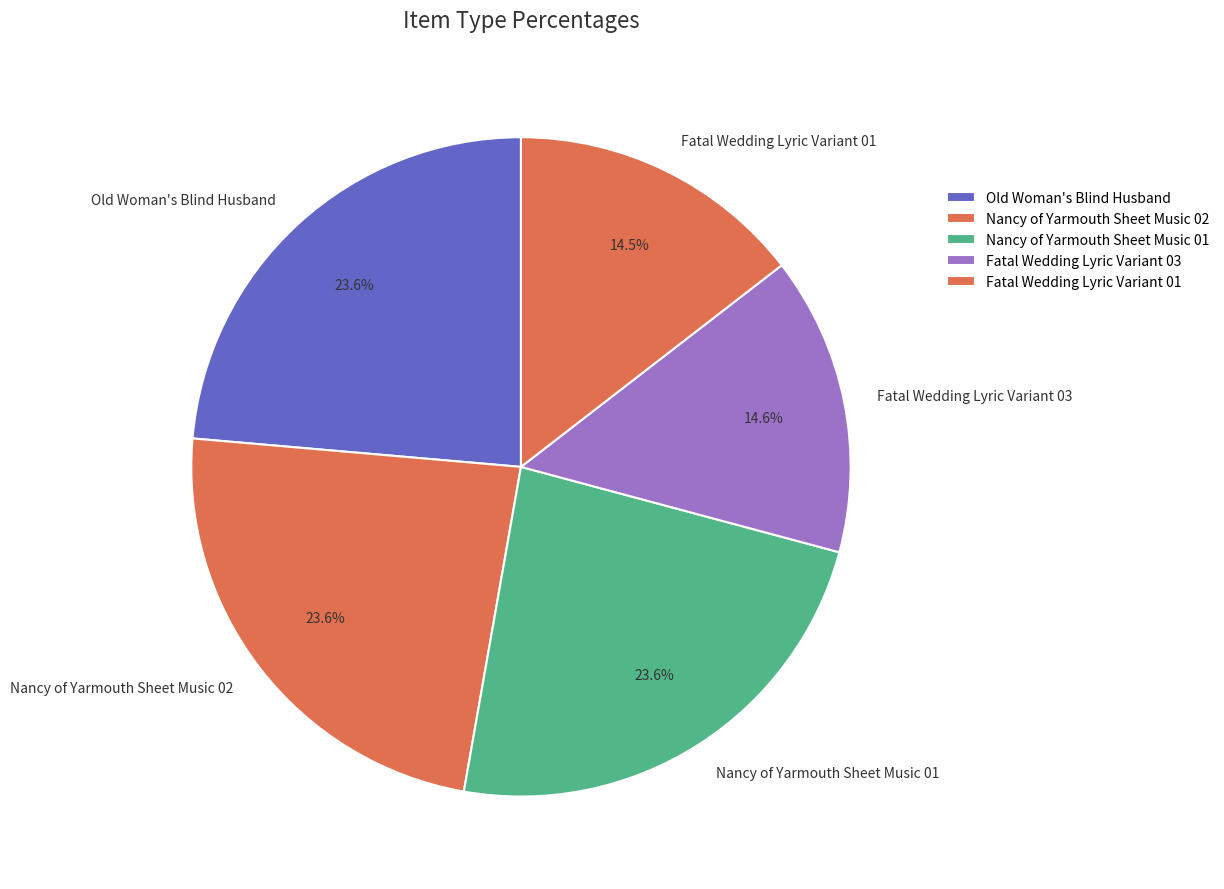

Count the number of slices in the pie.

5